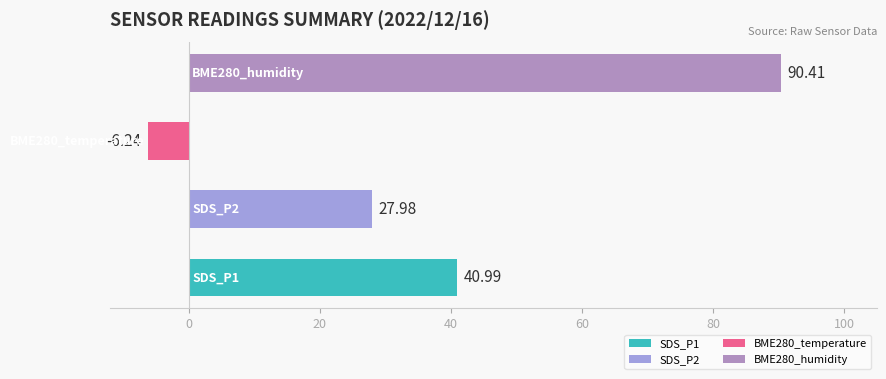

What is the difference between the highest and lowest values at BME280_humidity?

96.6